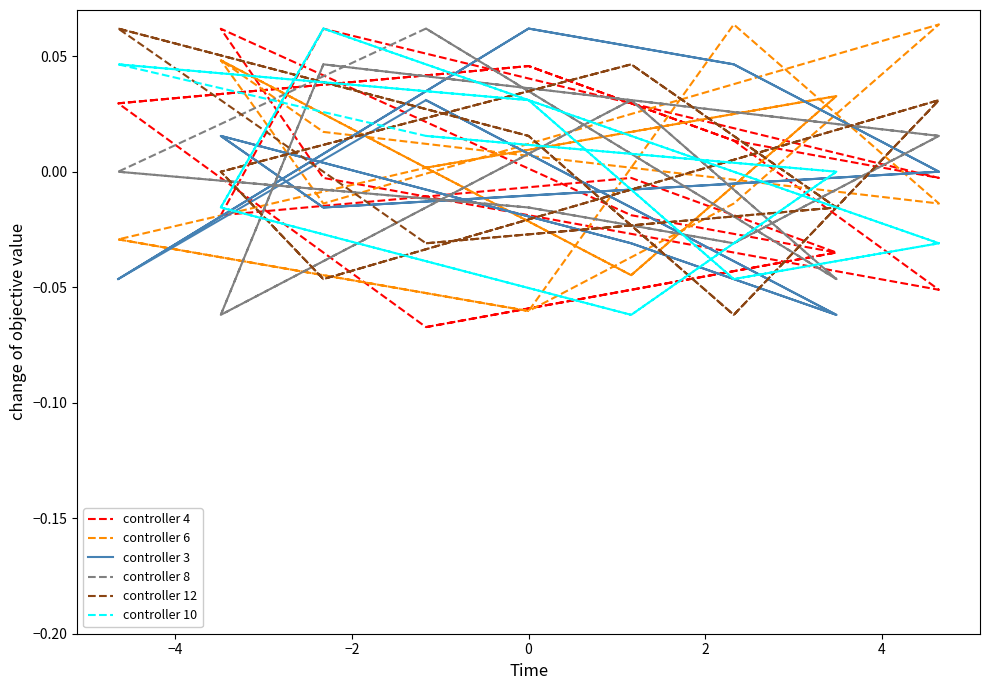

How many data points in controller 4 are above 0?

8